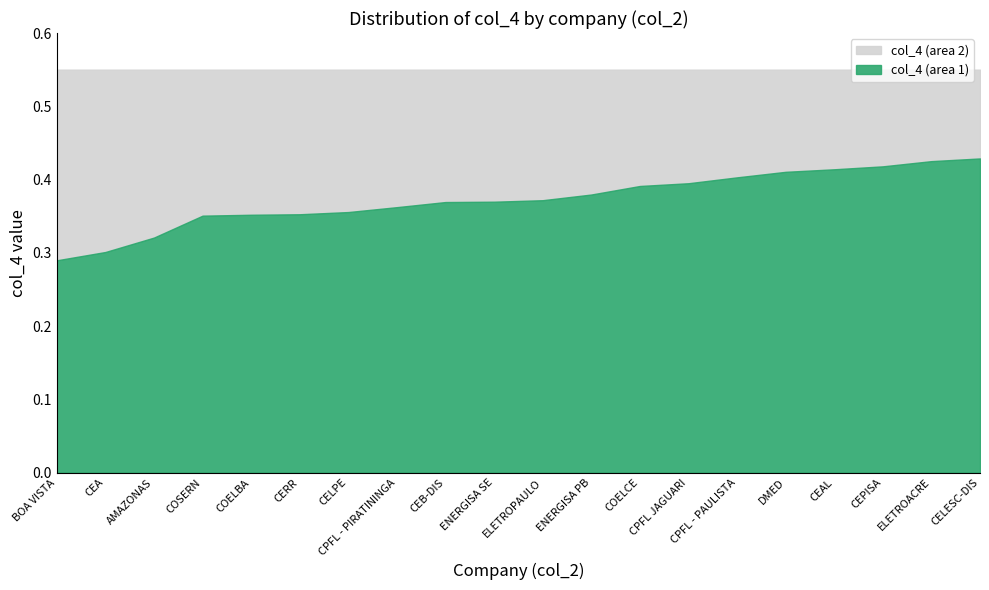

Which category has the highest value across all series?

BOA VISTA